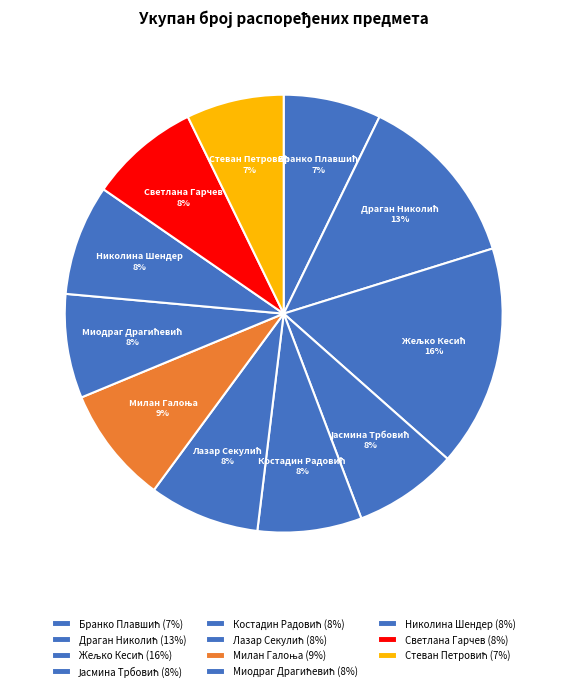

Is it true that Светлана Гарчев is 1% of the pie?

False